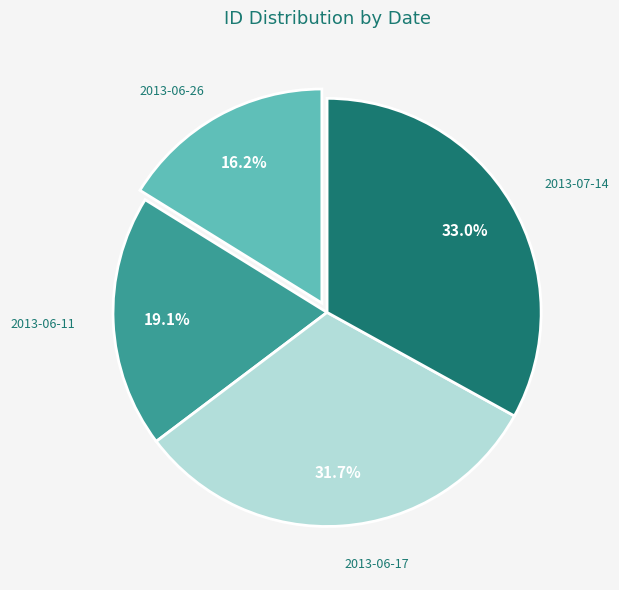

Which category has the biggest portion of the pie?

2013-07-14